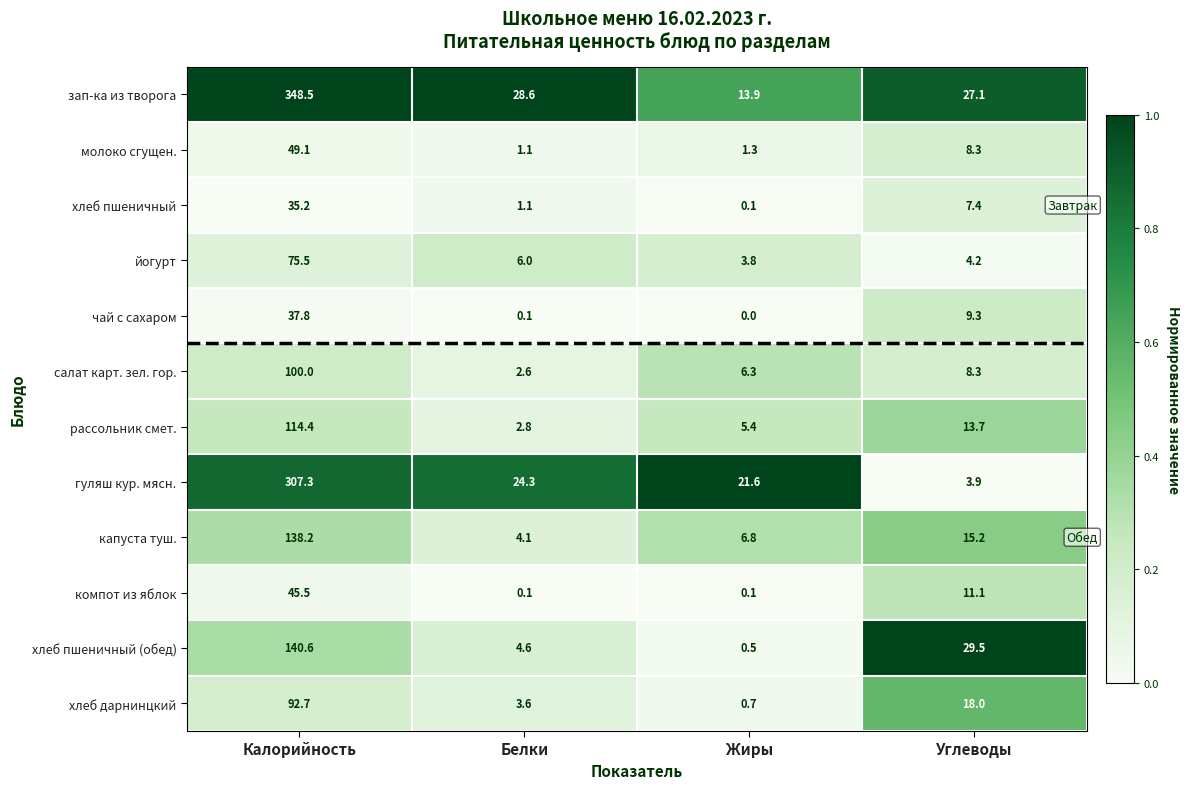

Which series has the largest range (max minus min)?

зап-ка из творога